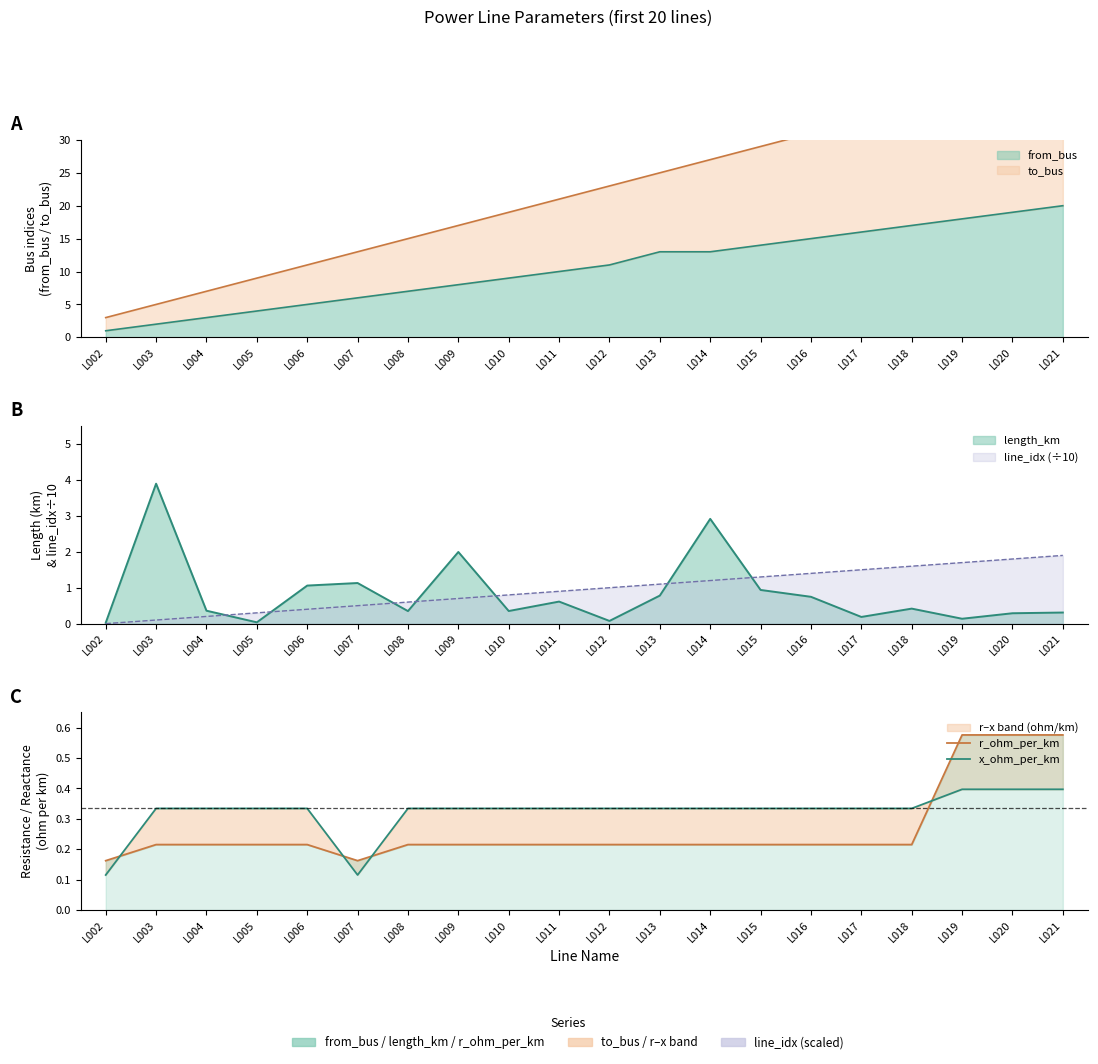

The value of x_ohm_per_km at L003 is 0.1. True or false?

False